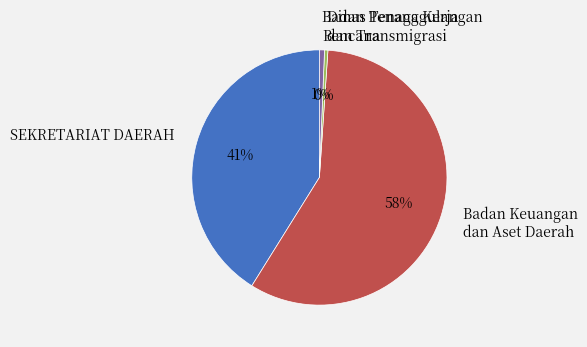

Do Badan Penanggulangan Bencana and SEKRETARIAT DAERAH together represent more than half of the pie?

No